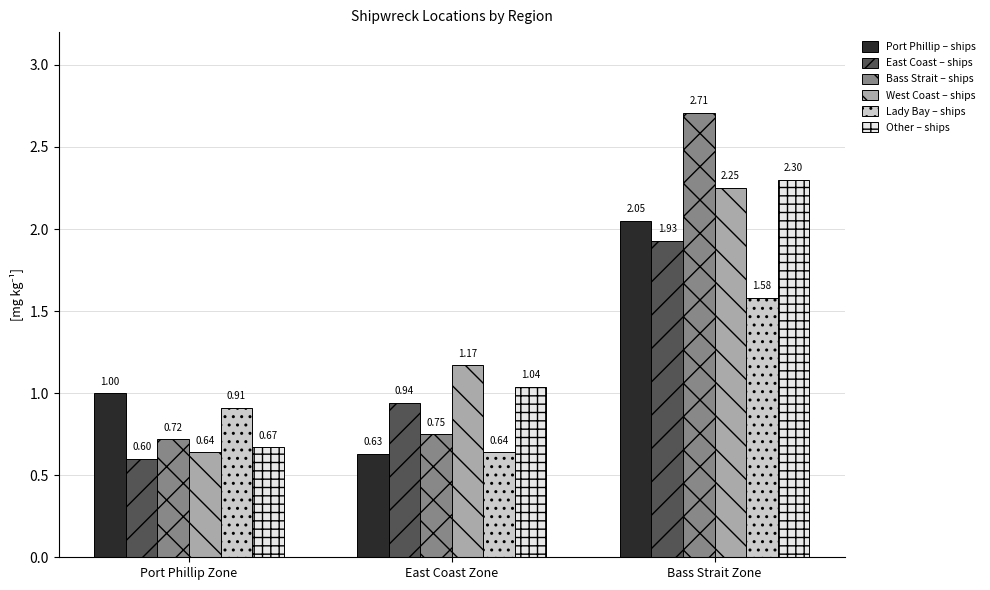

Which category has the highest value across all series?

Bass Strait Zone